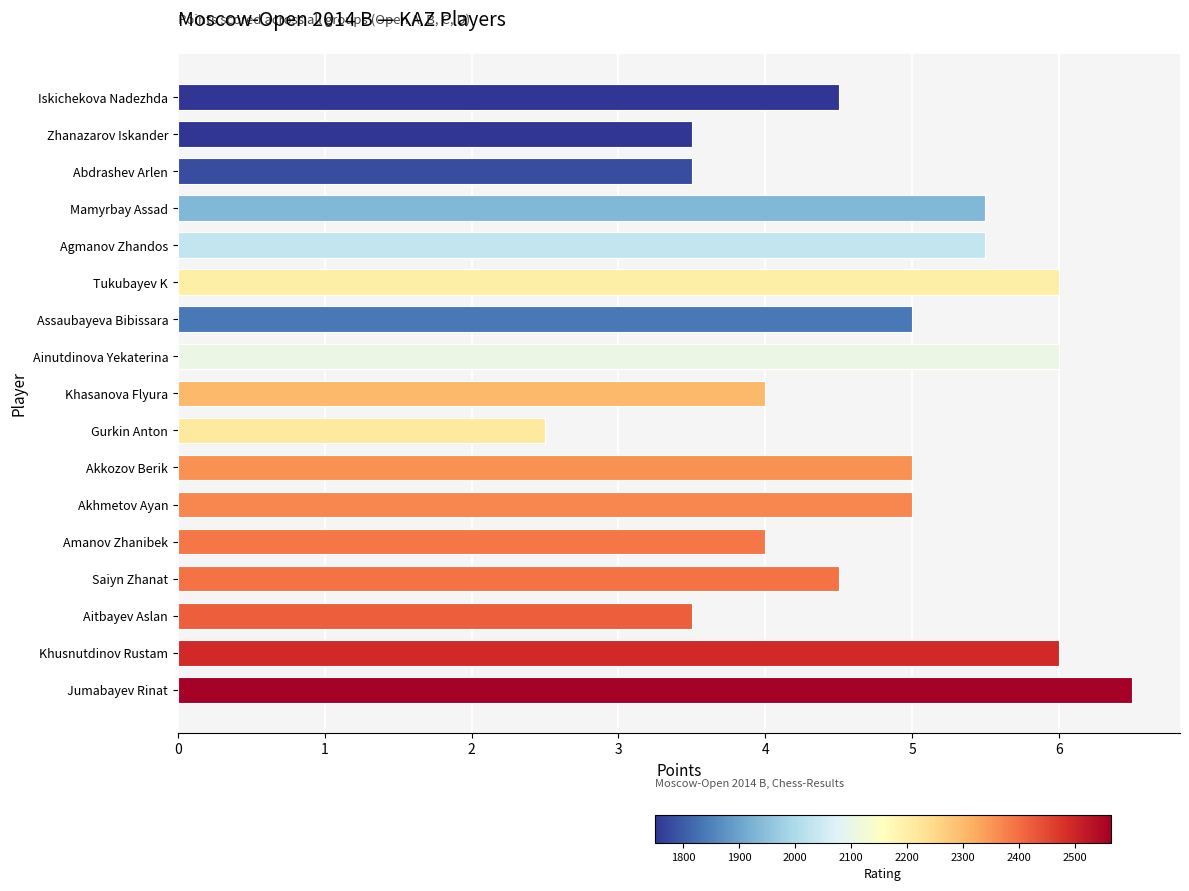

Count the values in the range 4 to 5.

7